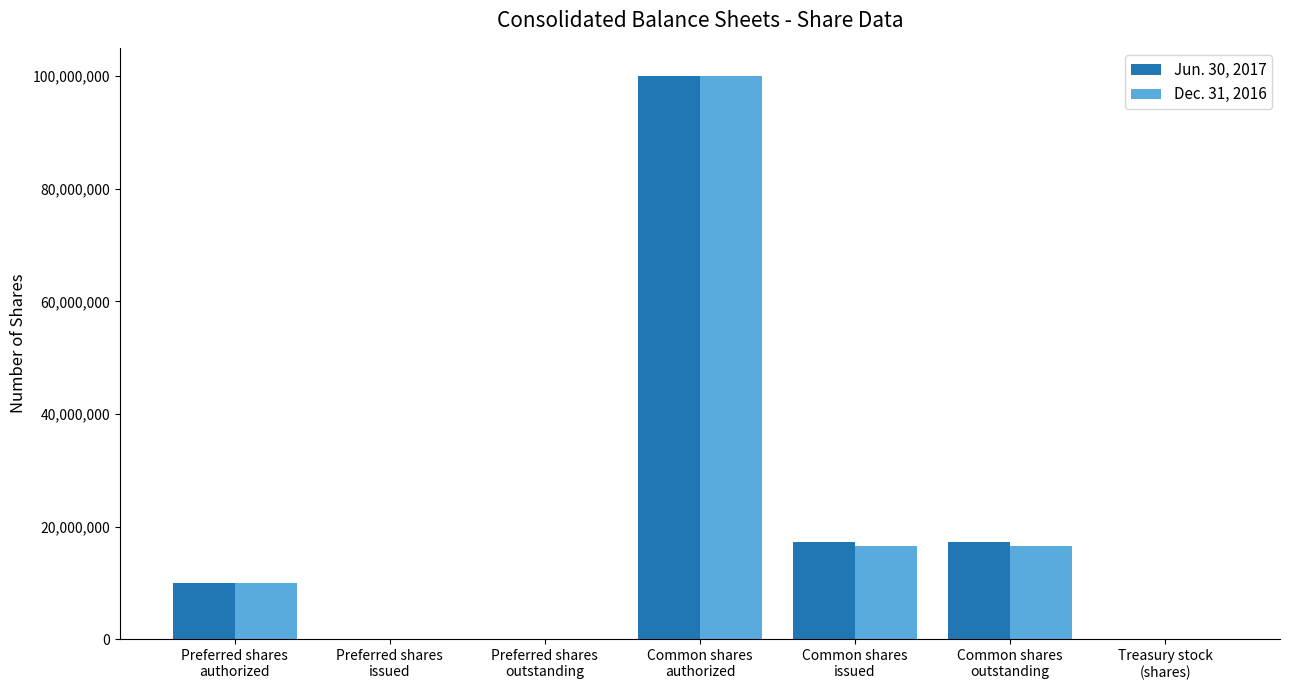

Does the chart contain stacked bars?

No